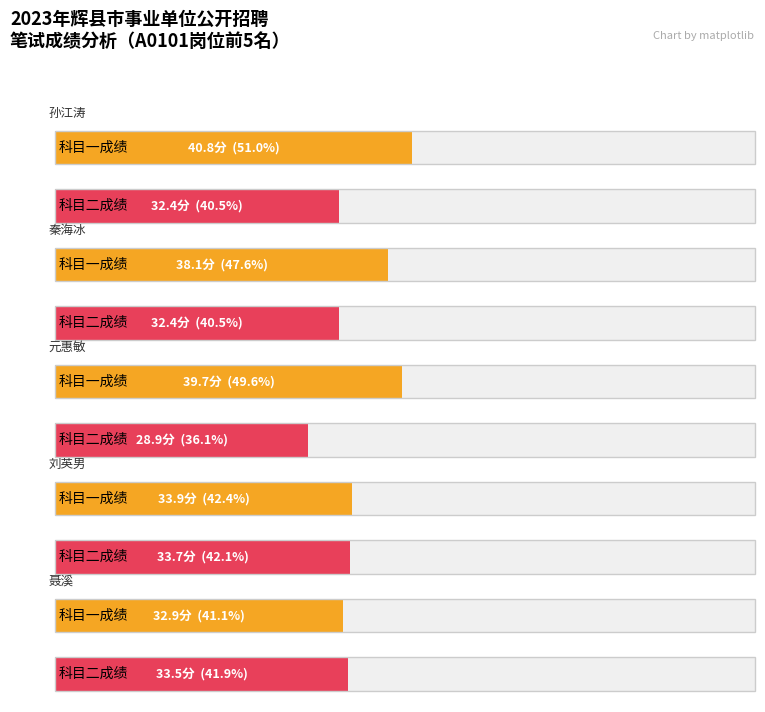

Rank the series by their maximum value, from lowest to highest.

科目二成绩, 科目一成绩